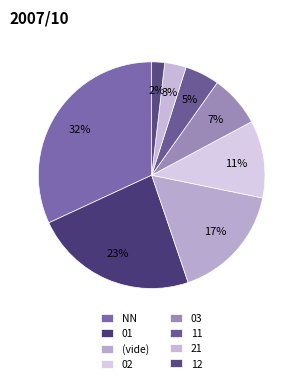

To the nearest percent, what percentage of the pie is 21?

3%